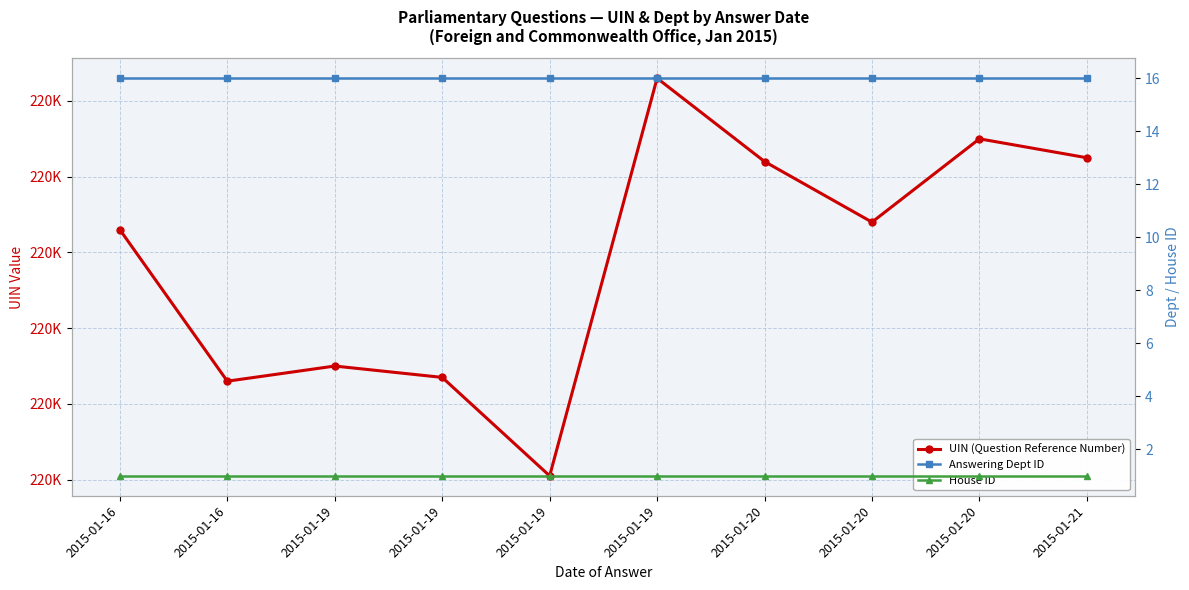

What is the spread (max minus min) of values at 2015-01-19?

220569